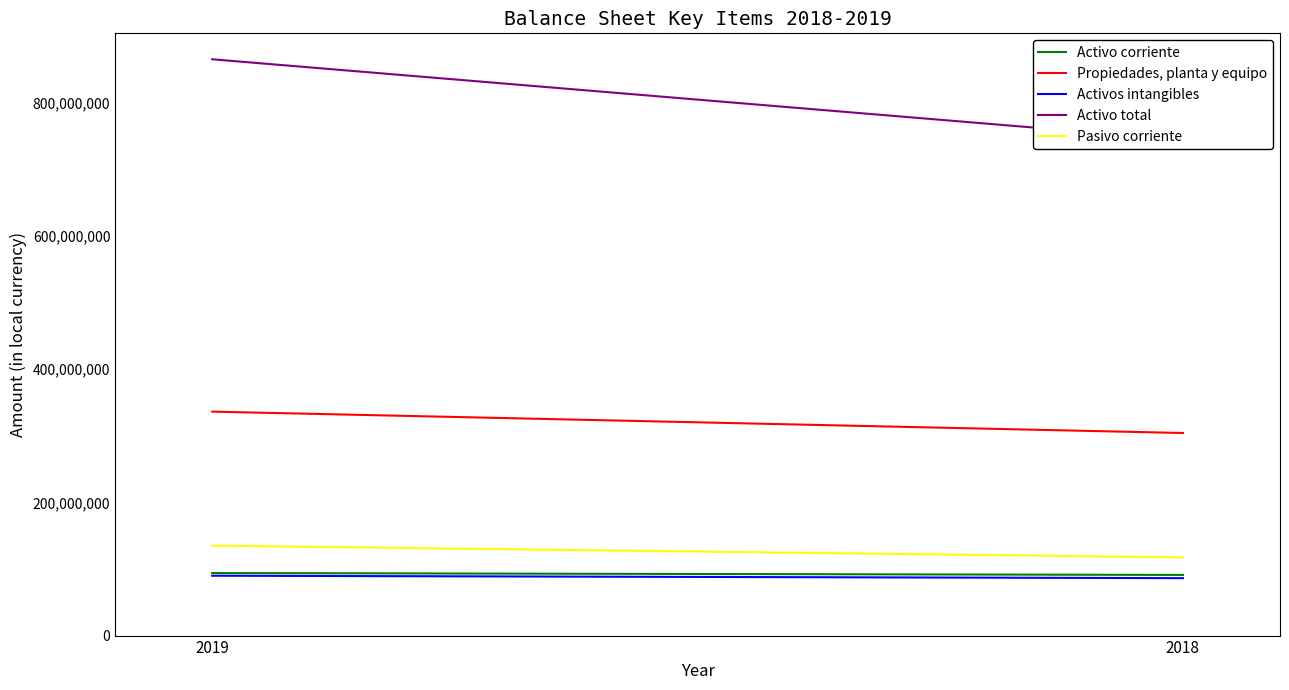

Reading left to right, list all the values displayed in this chart.

Activo corriente: 2019=93919077	2018=91081462
Propiedades, planta y equipo: 2019=336302292	2018=304205302
Activos intangibles: 2019=89913951	2018=86230635
Activo total: 2019=865399595	2018=744247241
Pasivo corriente: 2019=135065722	2018=117388460